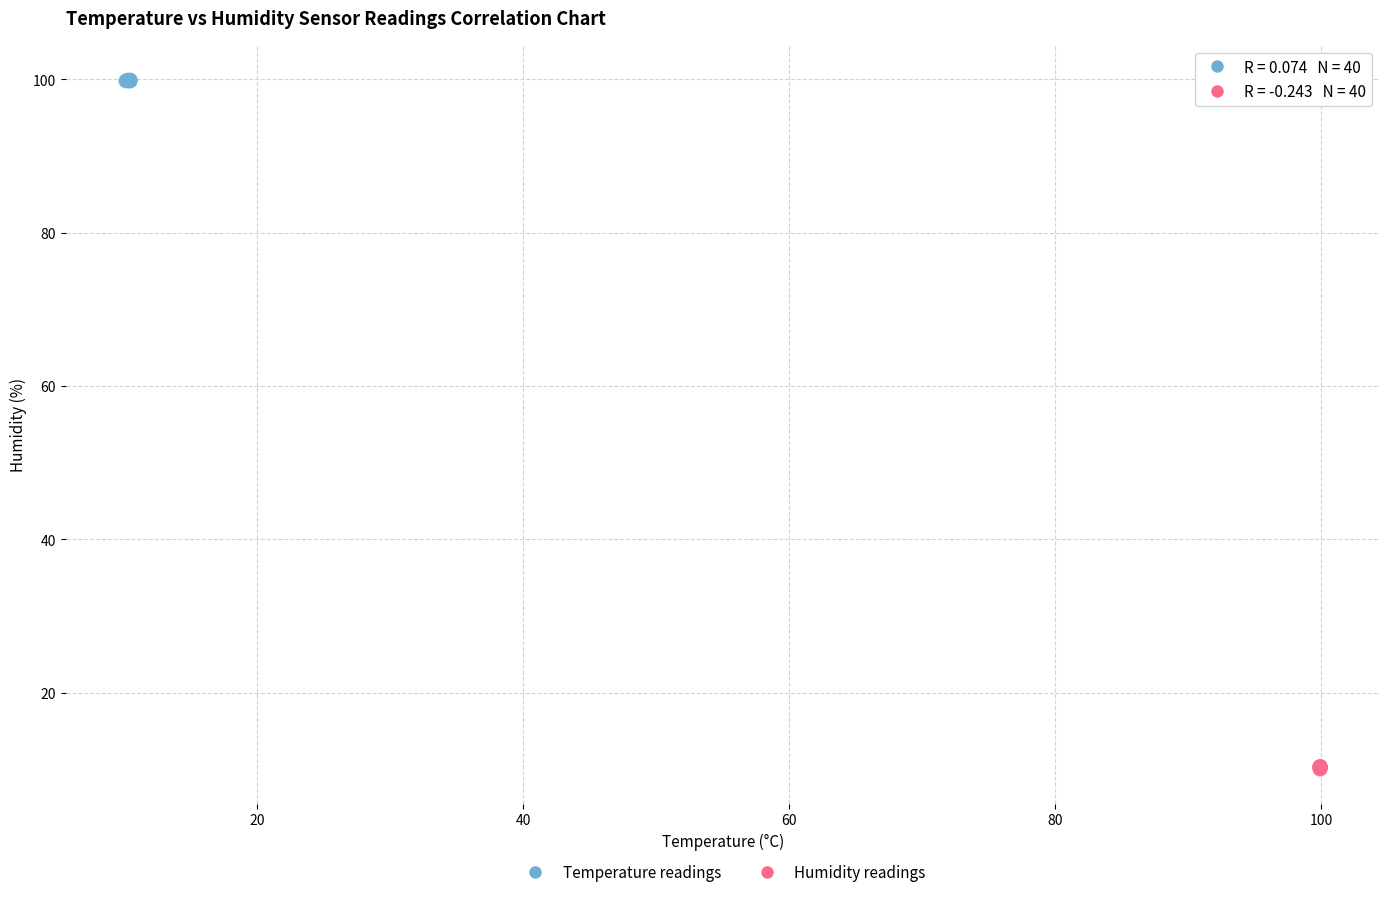

Which series reaches the maximum Y coordinate?

Temperature readings